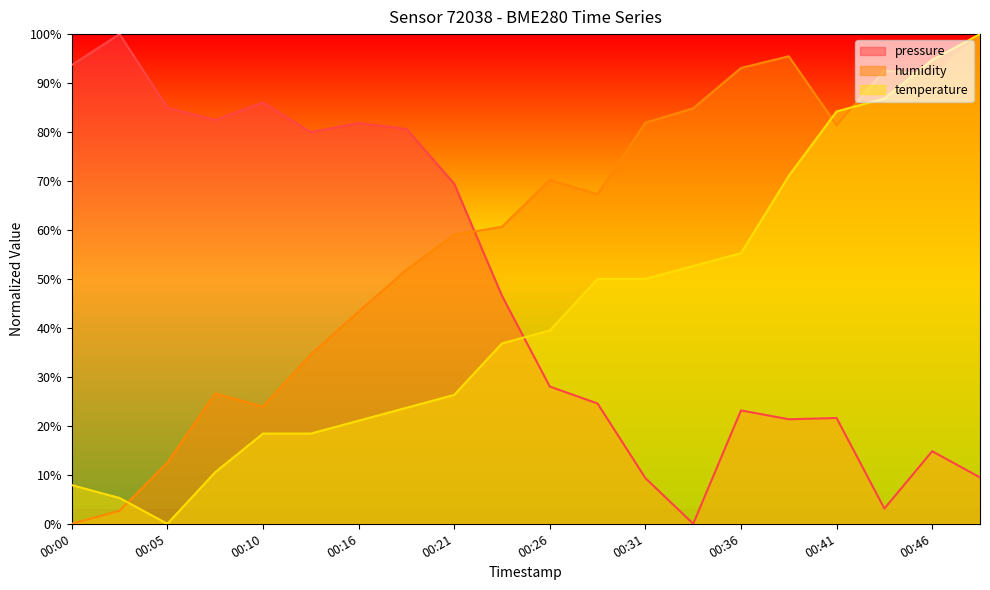

Reading right to left, transcribe all the data shown in this chart.

pressure: 9.5	14.8	3.1	21.6	21.3	23.1	0.0	9.3	24.6	28.0	46.6	69.5	80.6	81.8	80.0	86.0	82.5	85.0	100.0	93.7
humidity: 100.0	91.8	92.6	81.4	95.5	93.1	84.8	81.9	67.3	70.2	60.6	59.0	51.9	43.4	34.6	23.9	26.6	12.5	2.7	0.0
temperature: 100.0	94.7	86.8	84.2	71.1	55.3	52.6	50.0	50.0	39.5	36.8	26.3	23.7	21.1	18.4	18.4	10.5	0.0	5.3	7.9